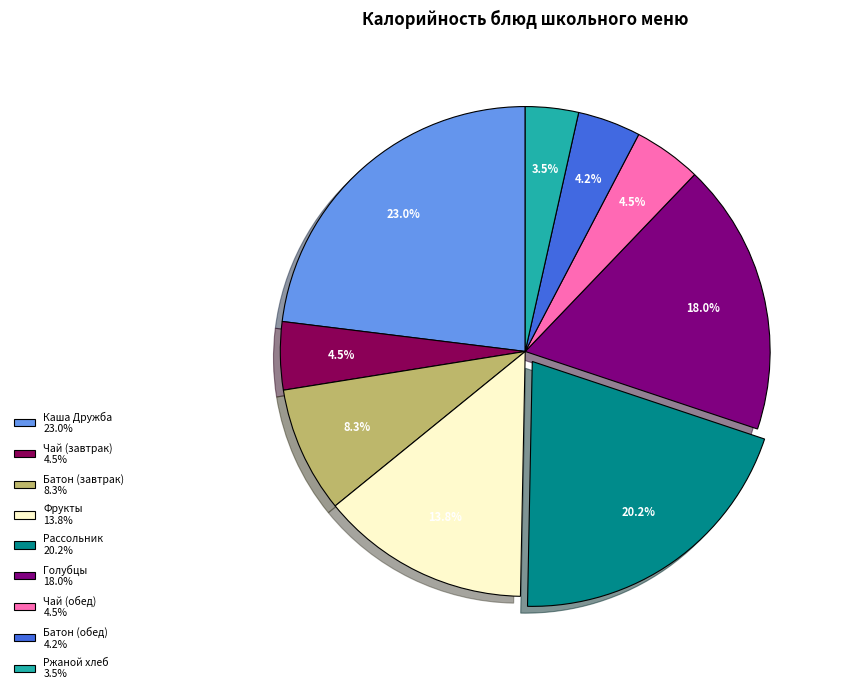

What percentage is NOT represented by Каша Дружба 23.0%?

77.0%